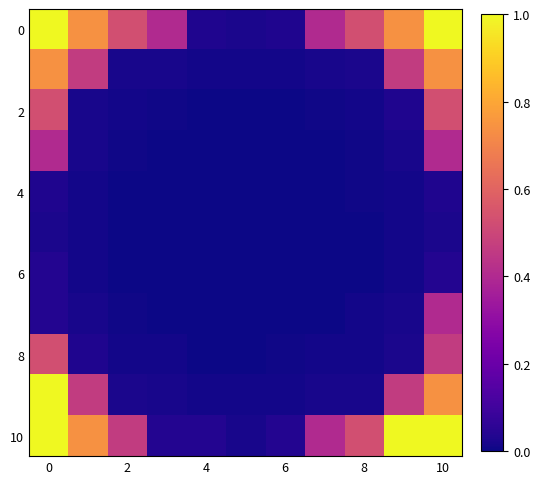

How many distinct data groups are displayed?

11